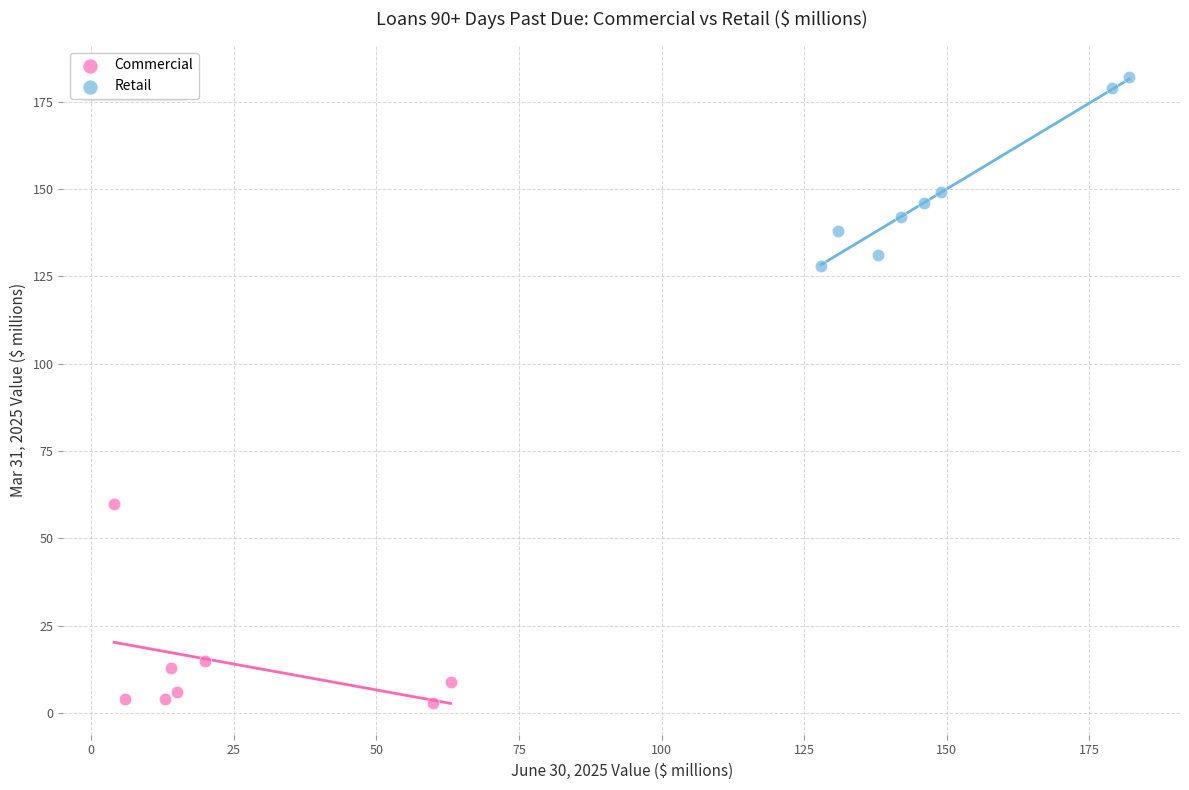

Which series contains the highest Y value?

Retail